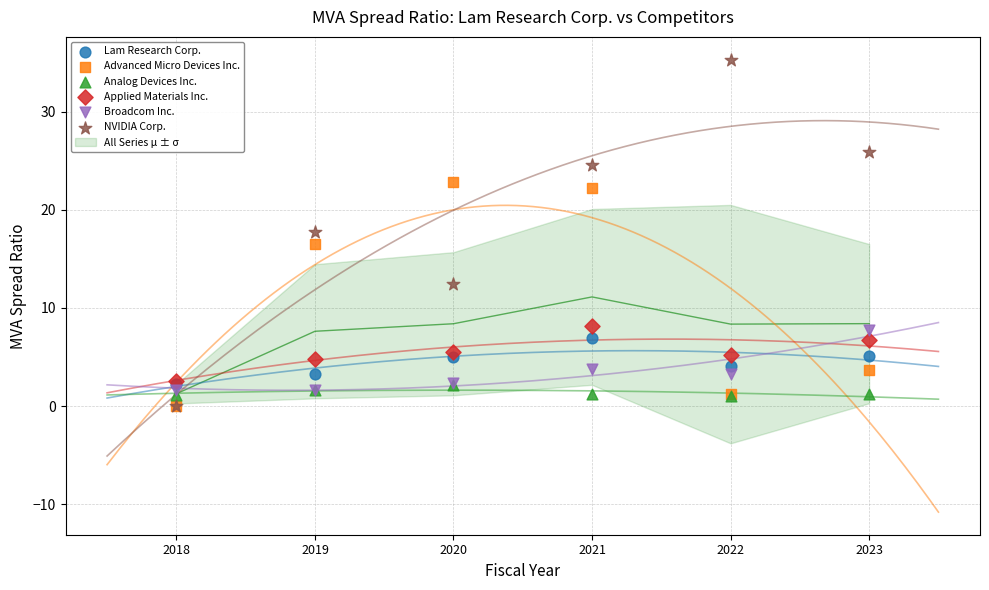

Which series has the widest spread of Y values?

NVIDIA Corp.